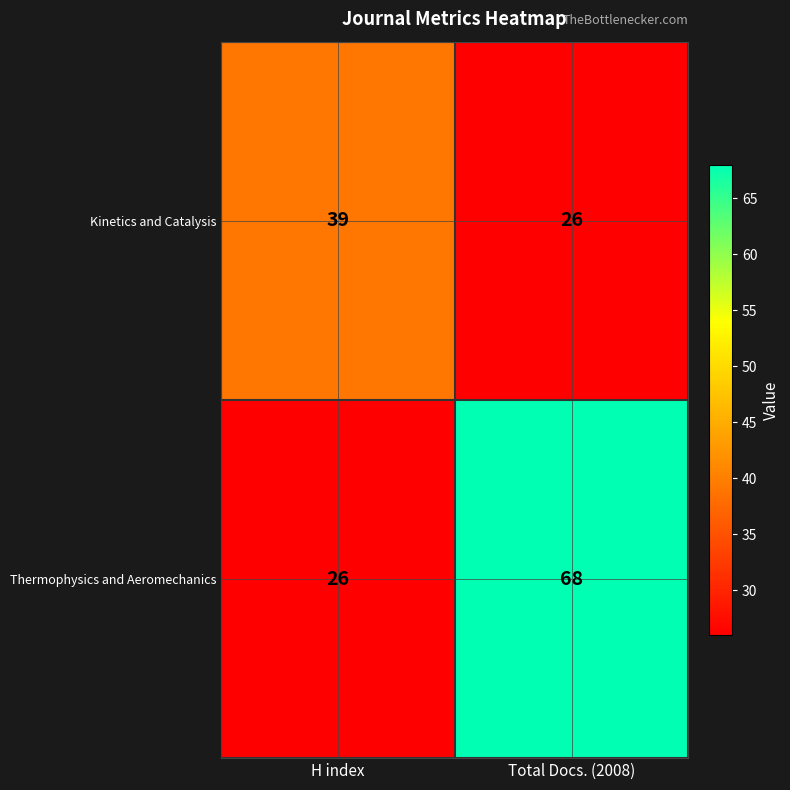

At which label is Kinetics and Catalysis closest to 32?

Total Docs. (2008)